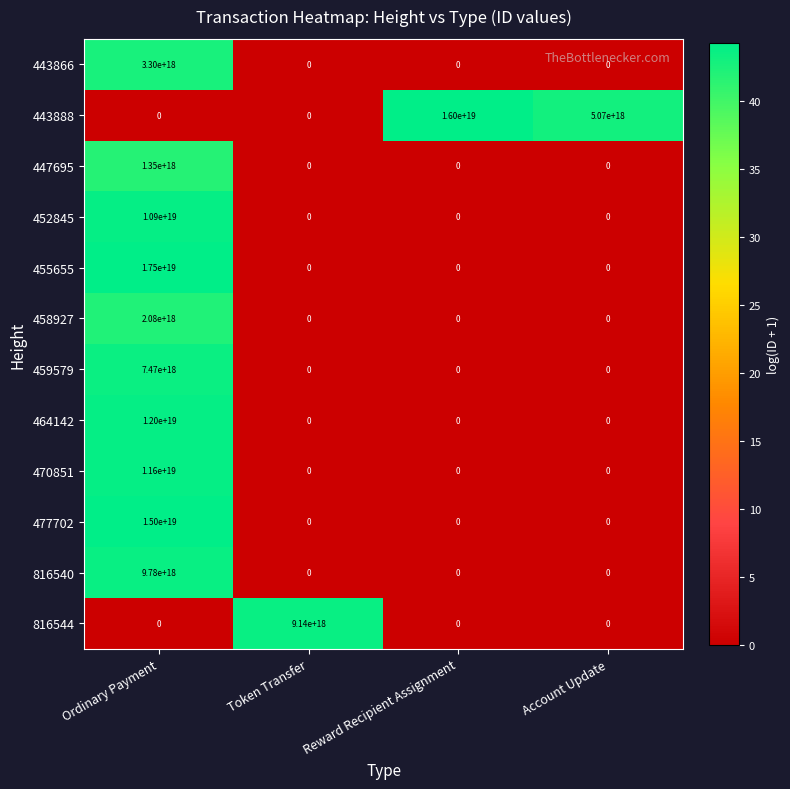

At which label does 443888 reach its peak?

Reward Recipient Assignment